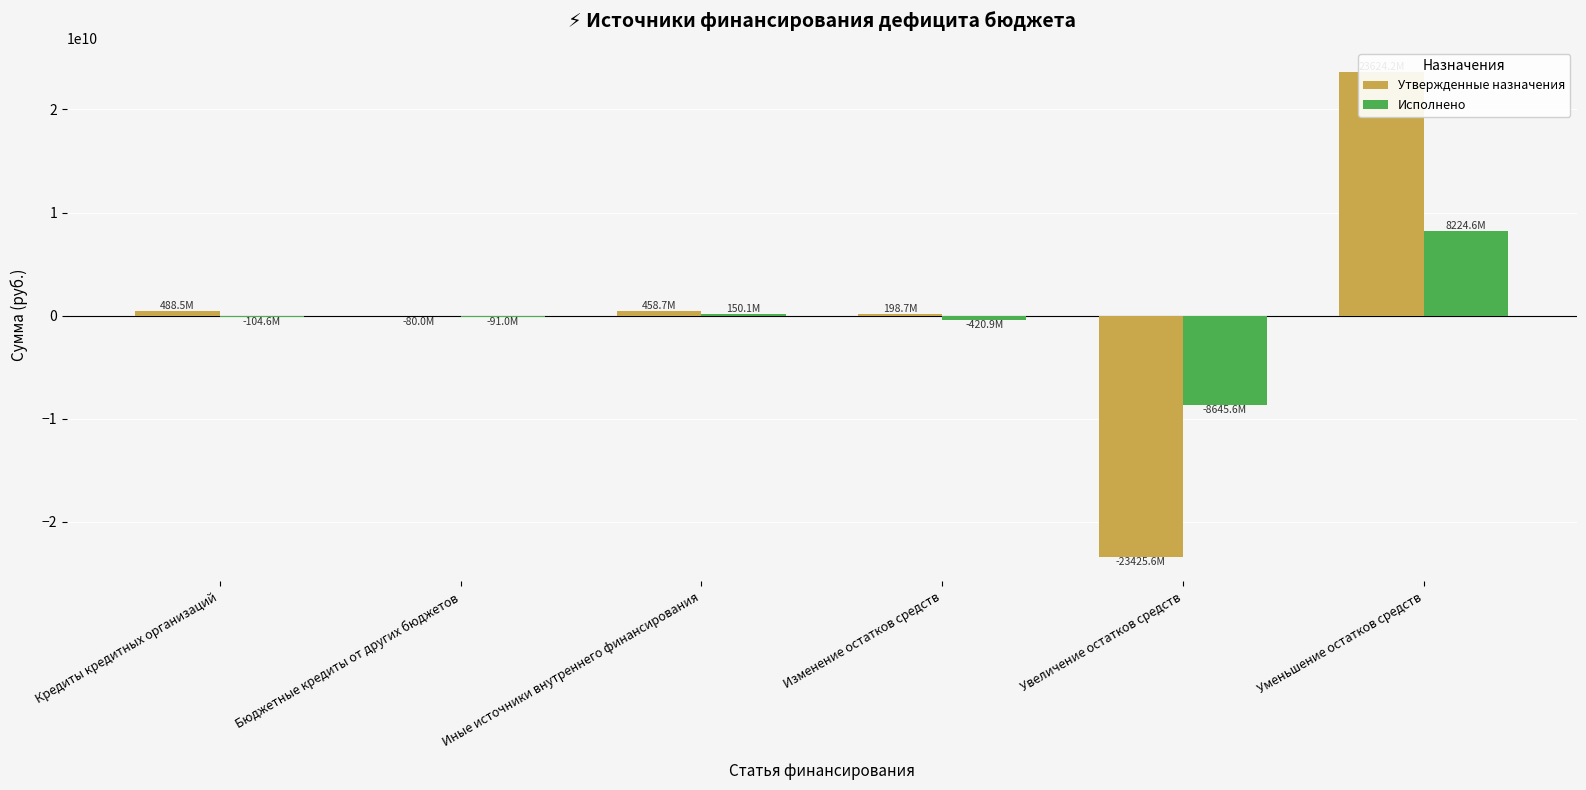

What is the sum of the Утвержденные назначения values at Кредиты кредитных организаций and Иные источники внутреннего финансирования?

947200032.7